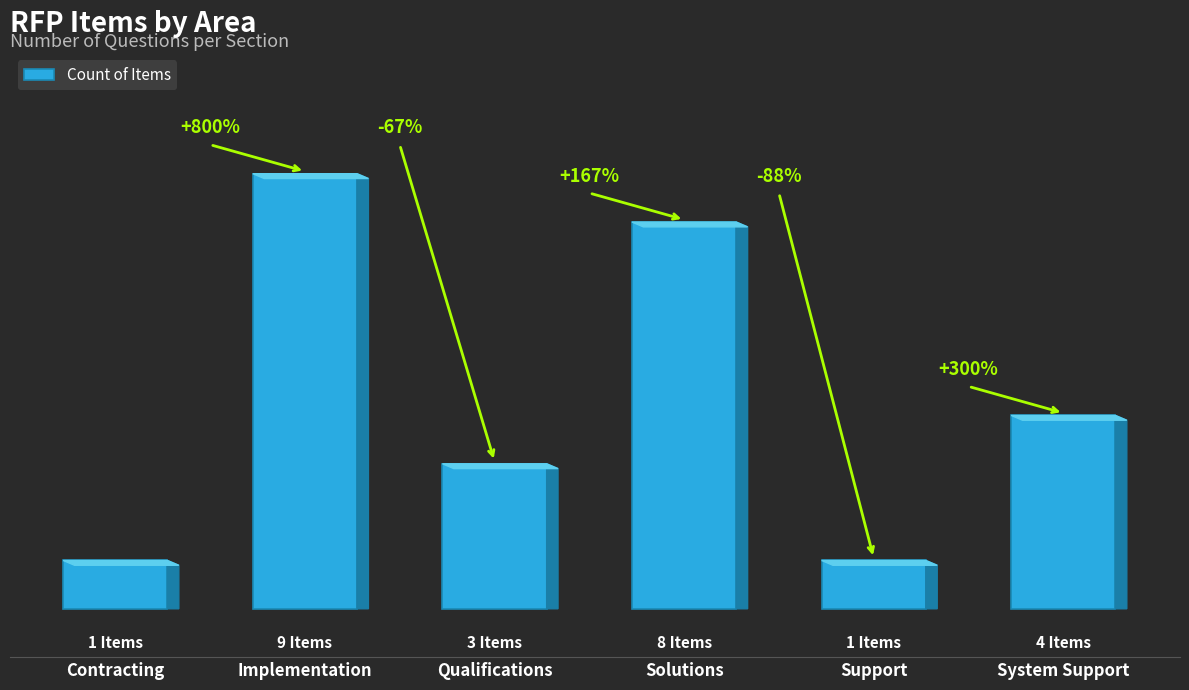

Does the chart contain any negative values?

No